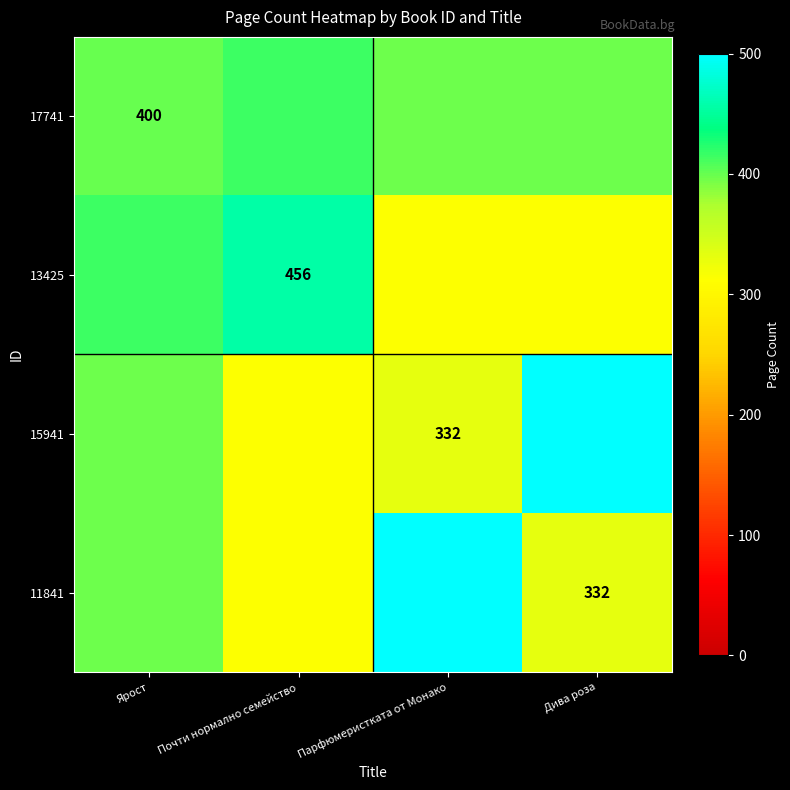

True or false: 17741 has a value of 400 at Ярост.

True